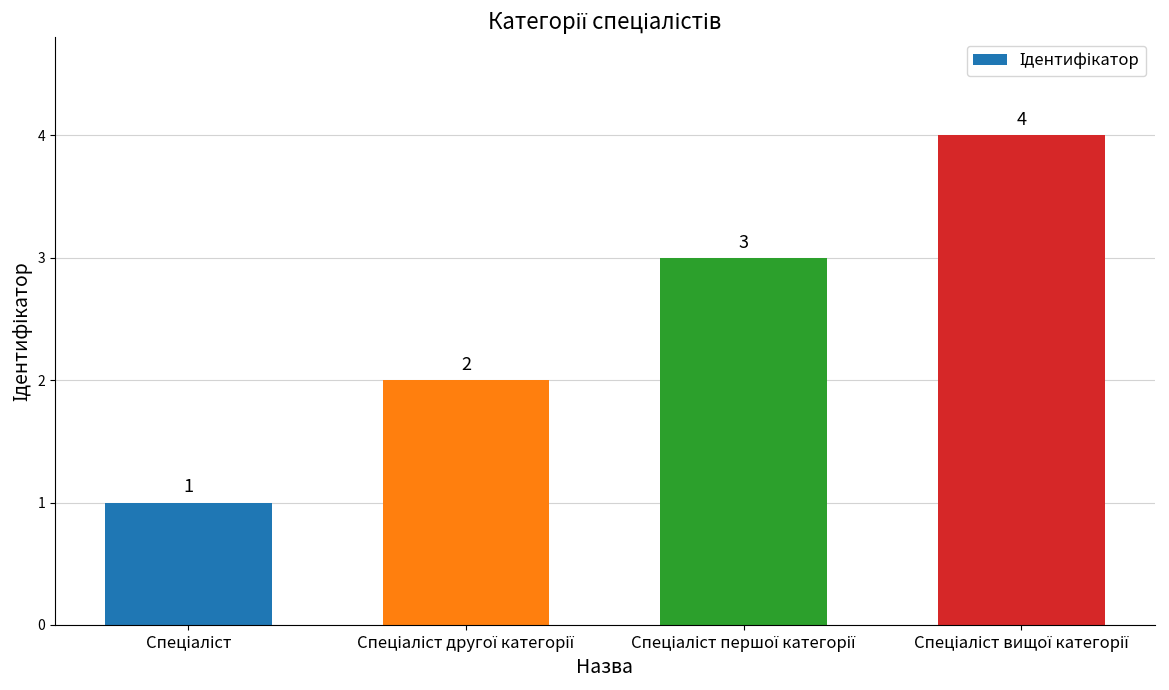

What is the maximum value shown in the chart?

4